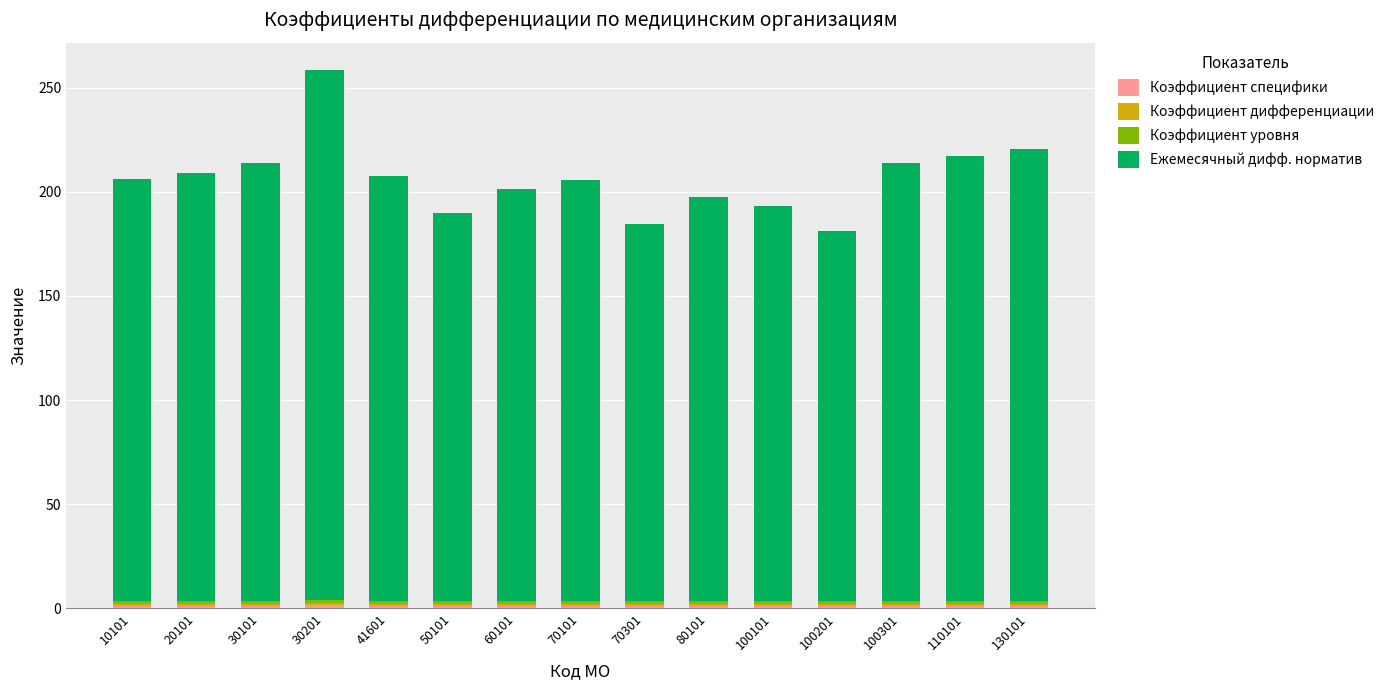

At which category is the sum across all series the highest?

30201